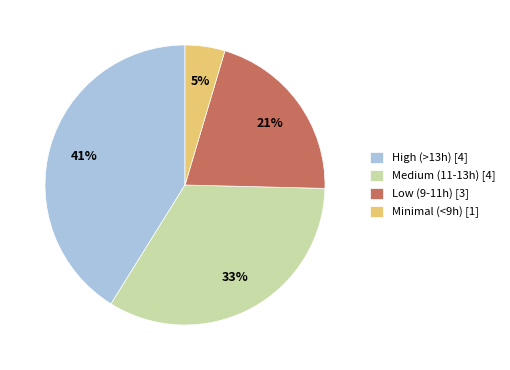

The High (>13h) [4] slice represents 41% of the pie. True or false?

True